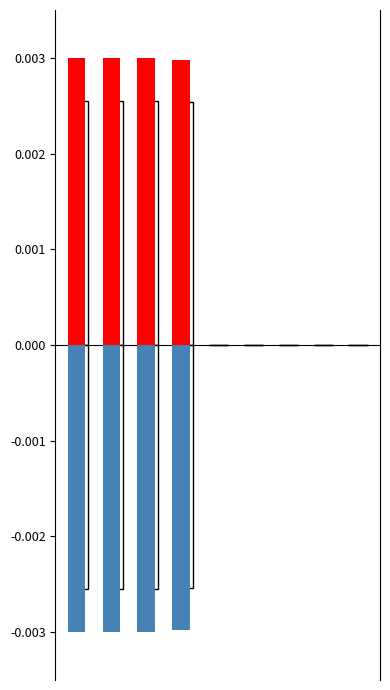

How many series are shown in this chart?

3